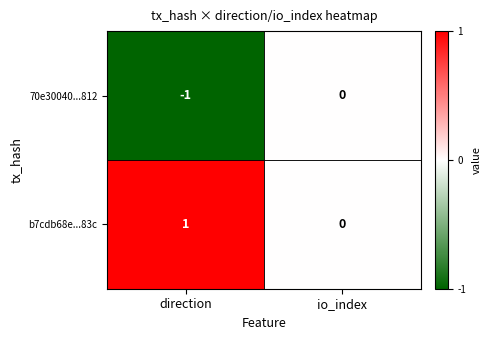

Rank the series by their average value, from highest to lowest.

b7cdb68e...83c, 70e30040...812